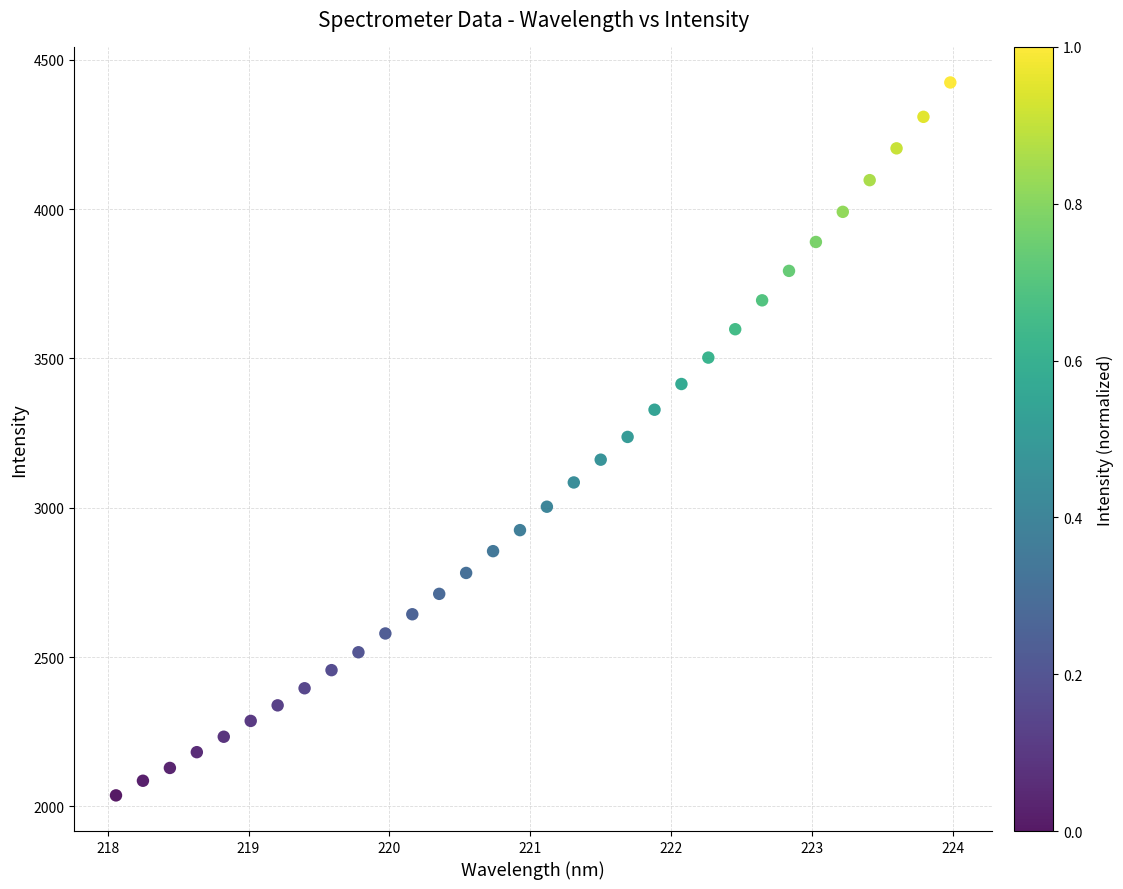

What is the range of X values (max minus min)?

5.9